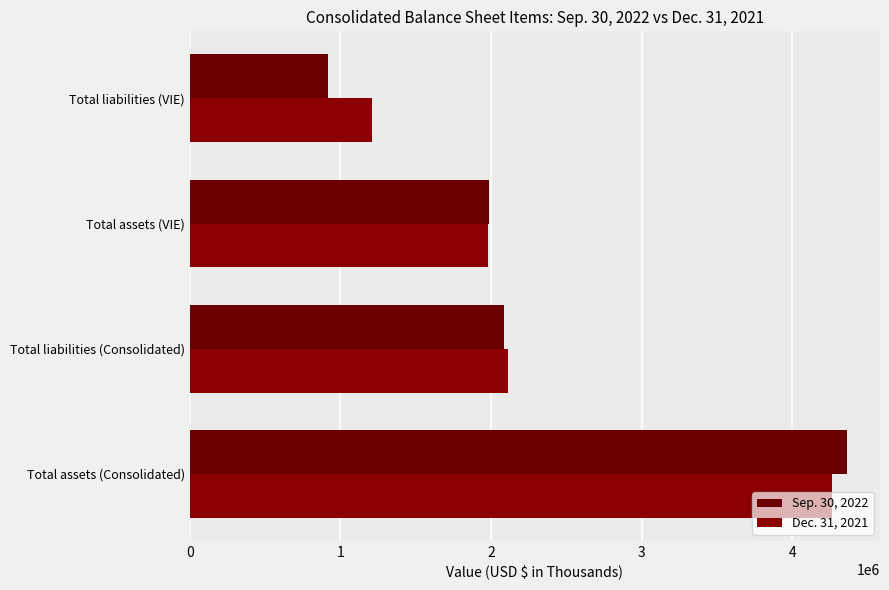

How many values in the Sep. 30, 2022 series are below 2082295?

2